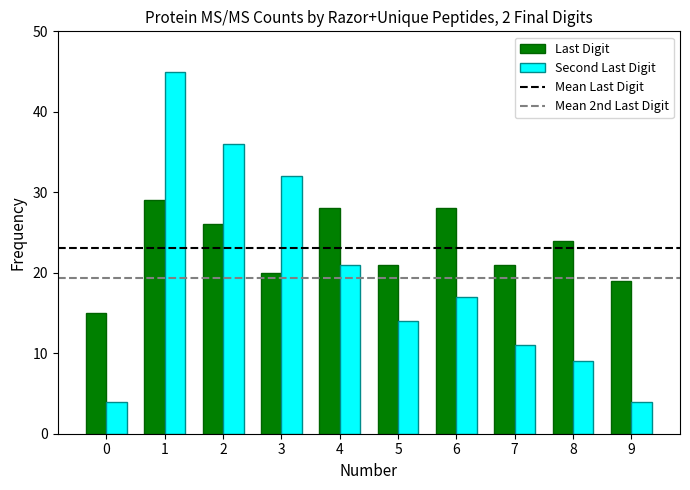

What is the minimum value for Last Digit?

15